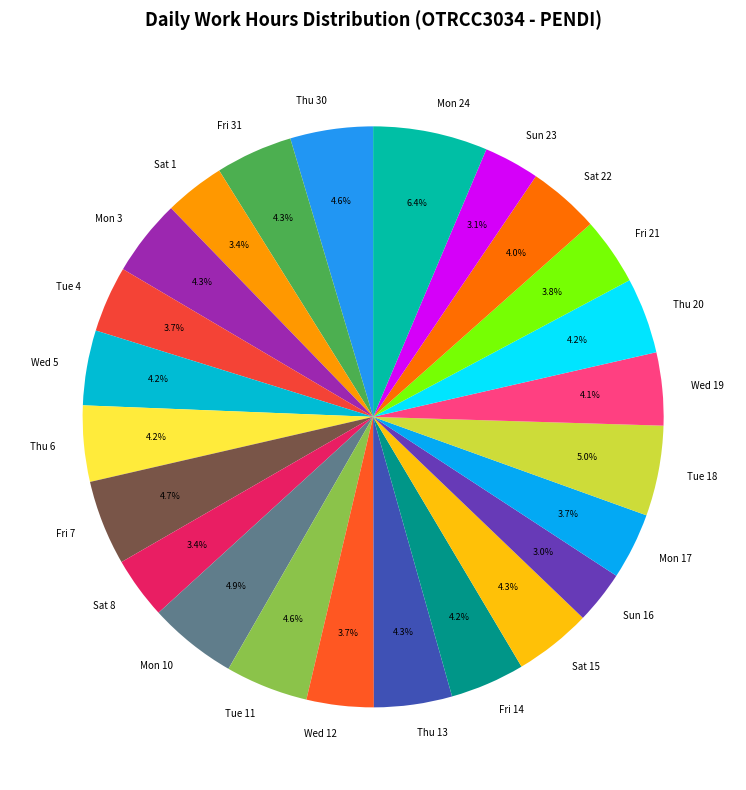

What percentage is the Tue 18 slice, to the nearest percent?

5%